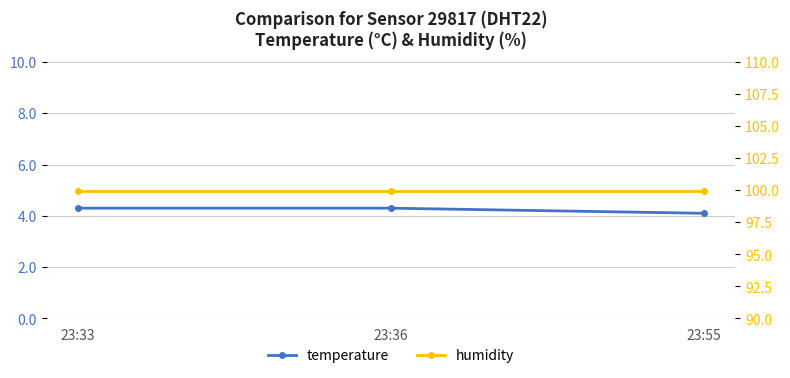

What is the lowest value of the temperature series?

4.1